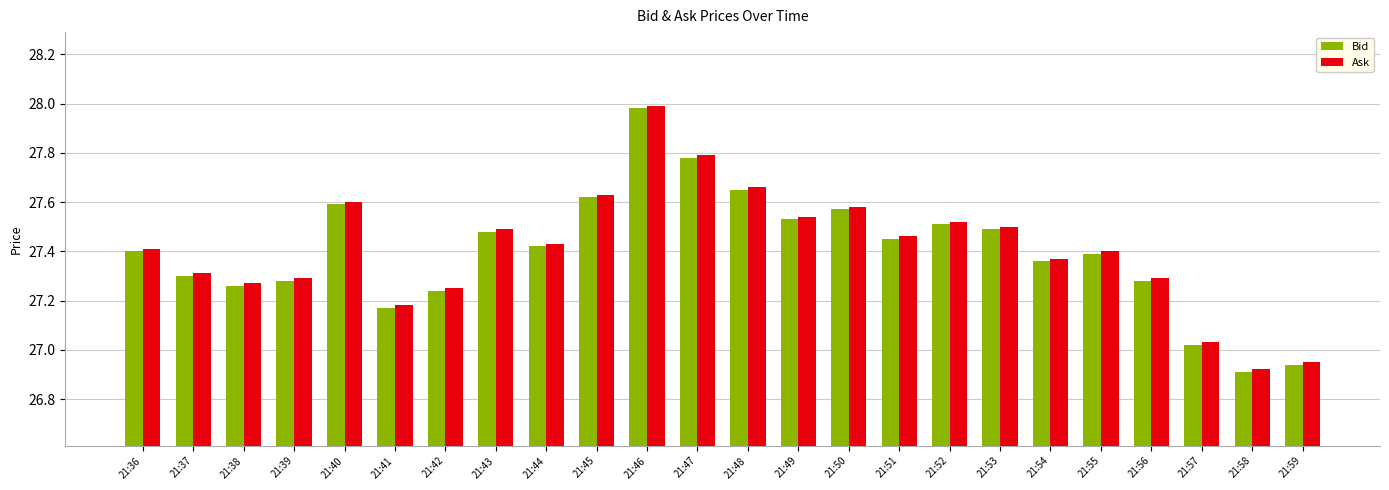

What is the sum of all Bid values?

657.6